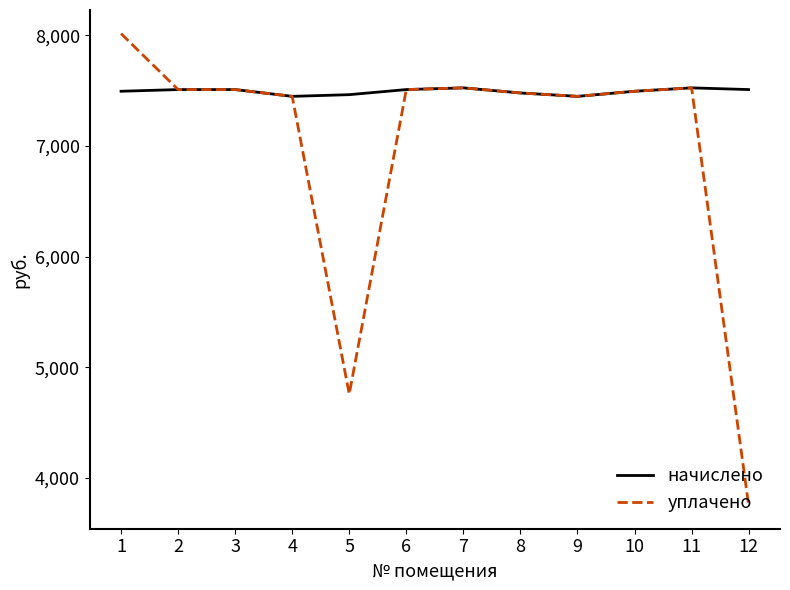

Rank the series by their average value, from lowest to highest.

уплачено, начислено